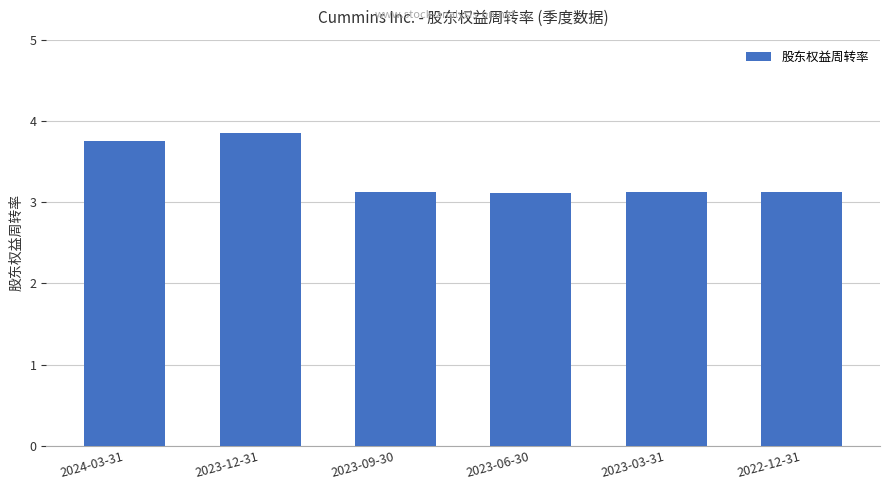

Is it true that the value at 2023-12-31 is 3.9?

True